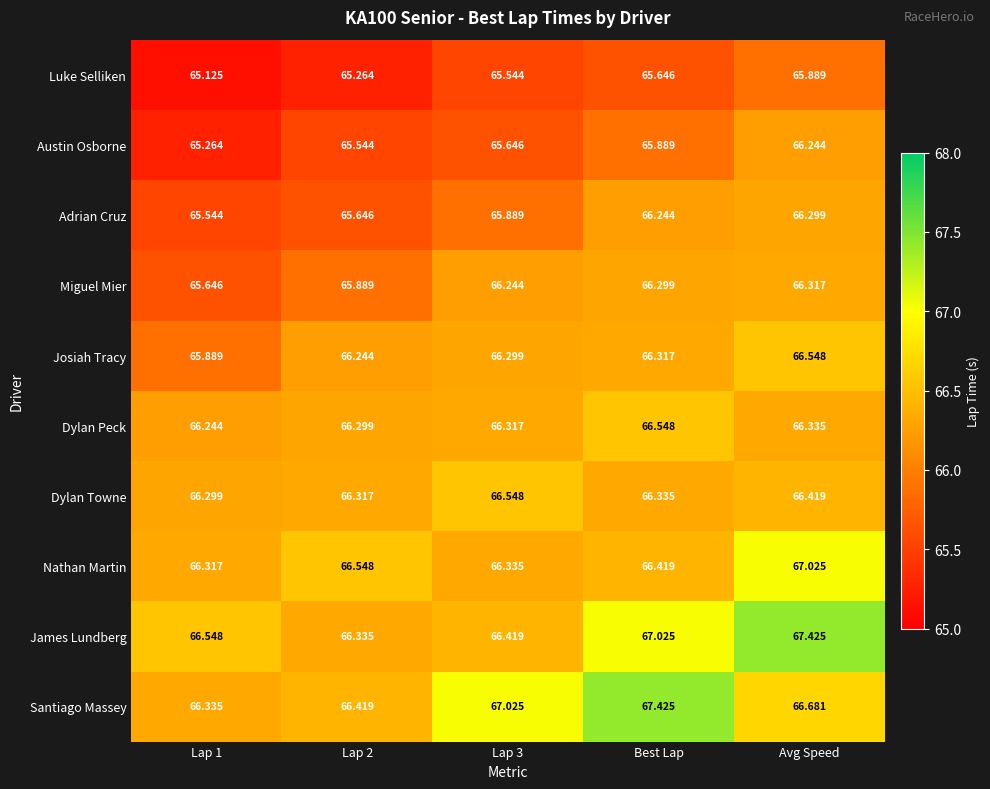

Which series changed the most between Lap 1 and Best Lap?

Santiago Massey